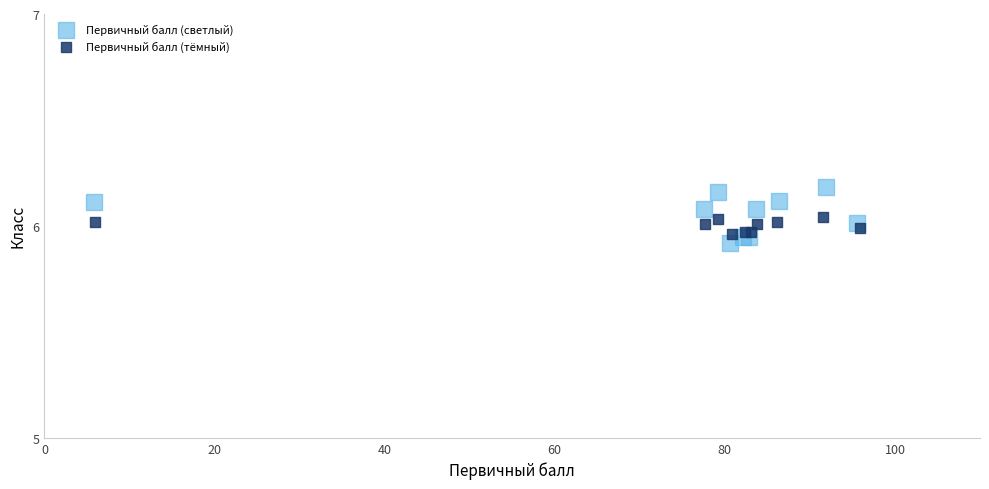

Which series contains the highest Y value?

Первичный балл (светлый)